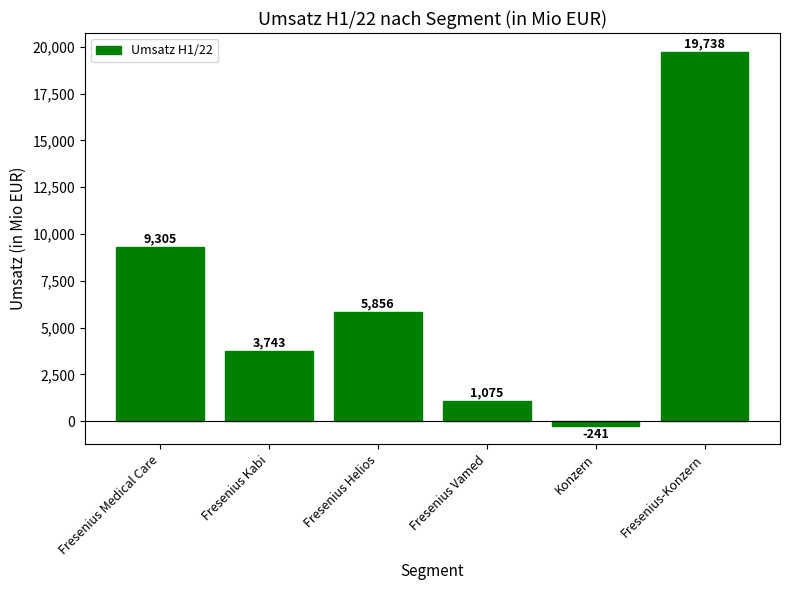

Does the chart contain stacked bars?

No